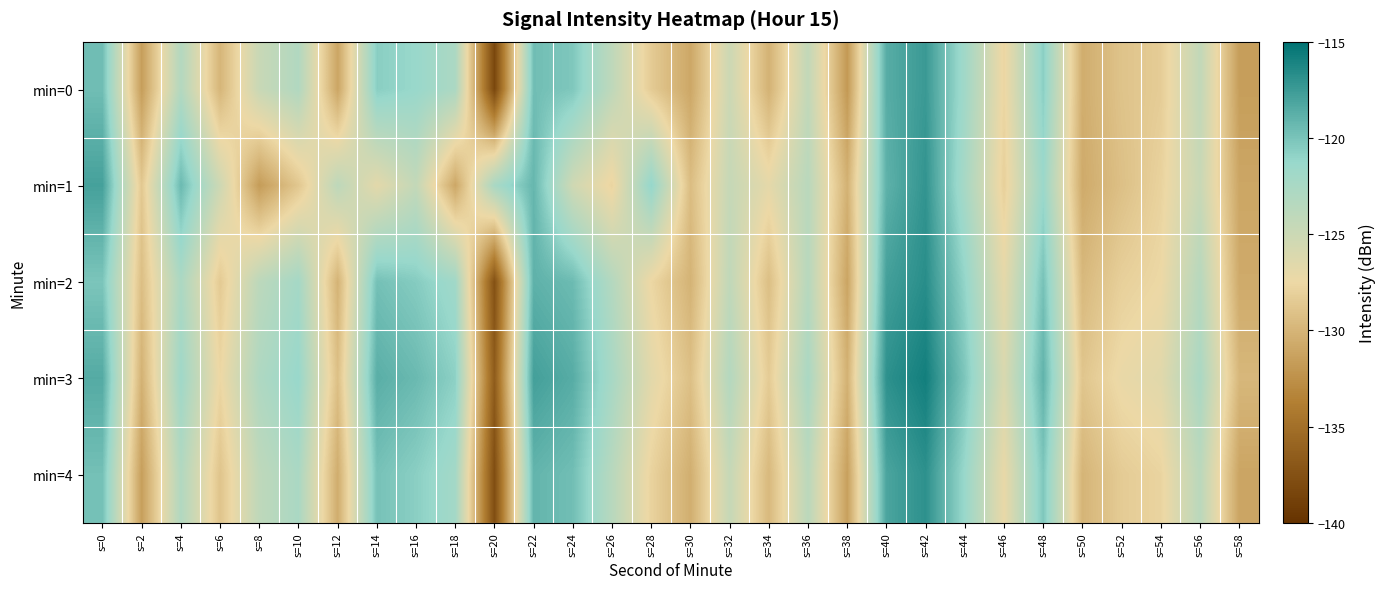

List the series in order of their peak value, highest first.

min=3, min=2, min=4, min=1, min=0